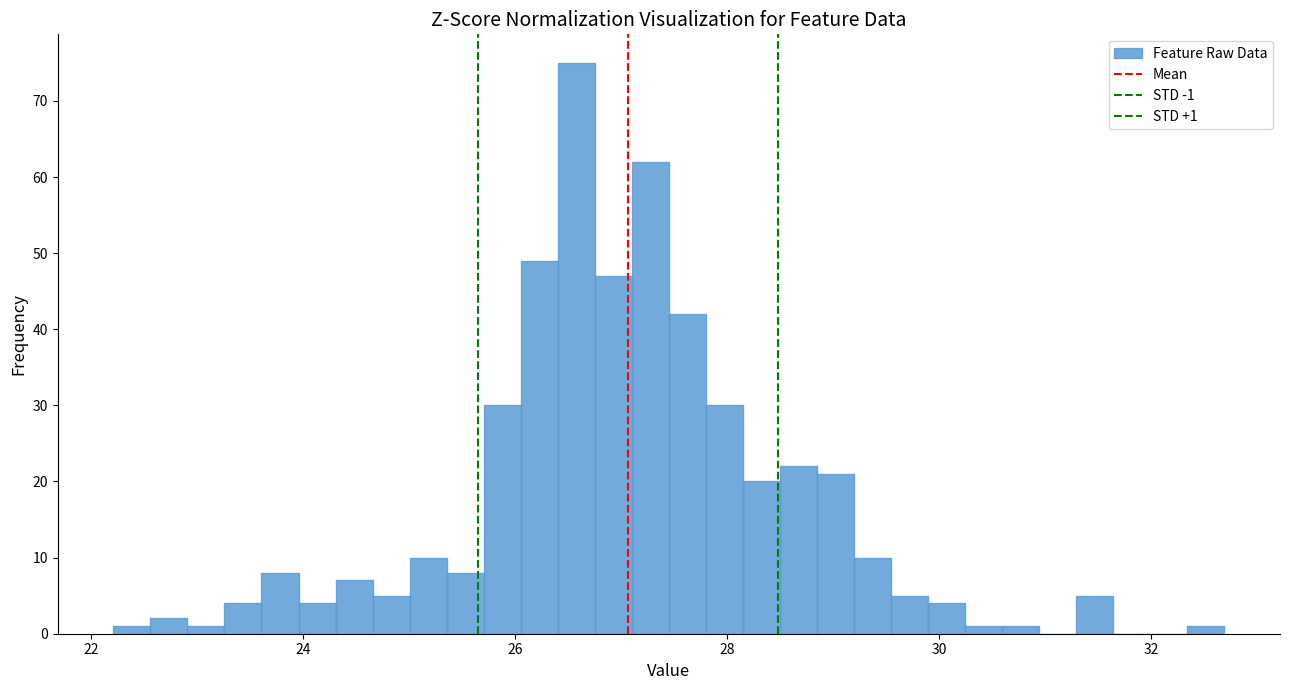

Around what value on the x-axis is the tallest bar? Give the approximate position of its centre, as read against the axis.

26.6